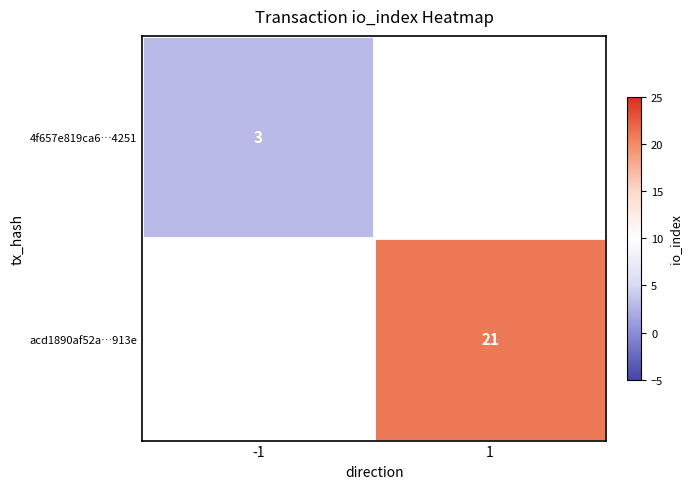

The value of 4f657e819ca6…4251 at -1 is 1.3. True or false?

False